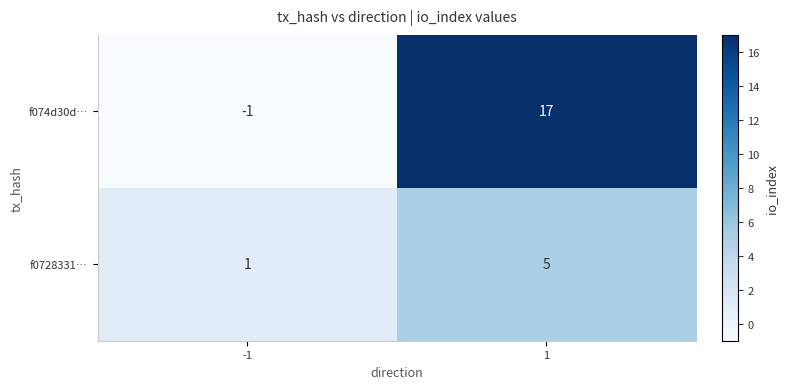

What is the difference between the maximum and minimum values in the f074d30d… series?

18